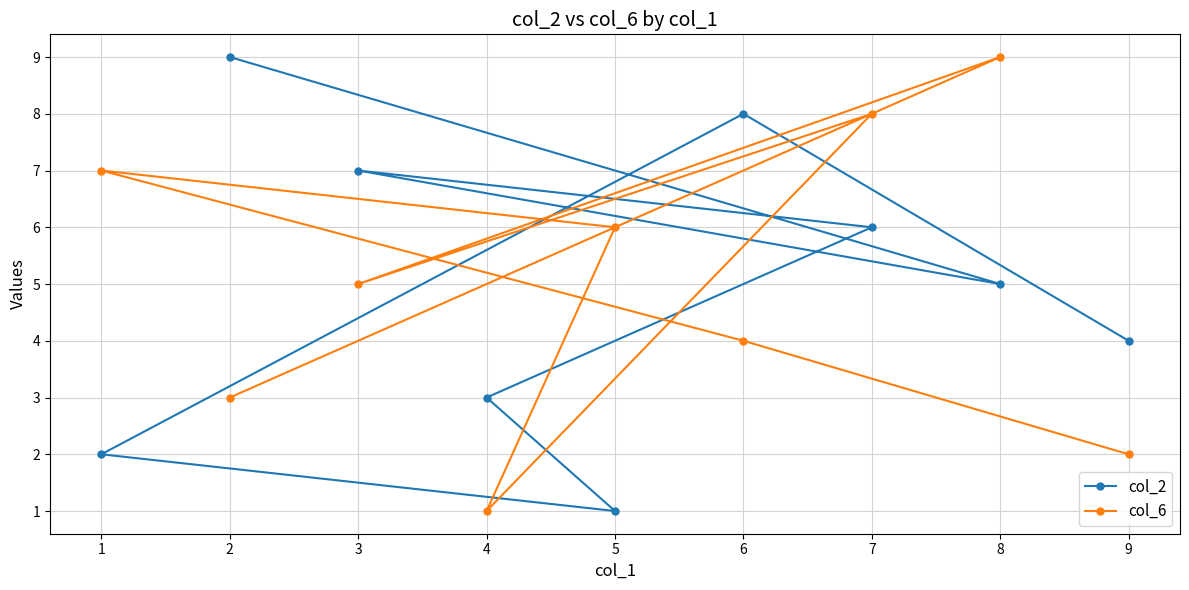

Count the number of data series in this chart.

2